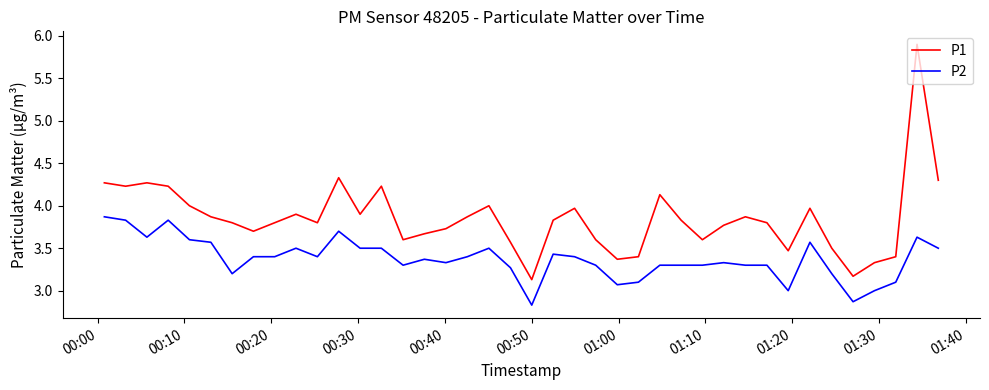

What is the average value of the P1 series?

3.9